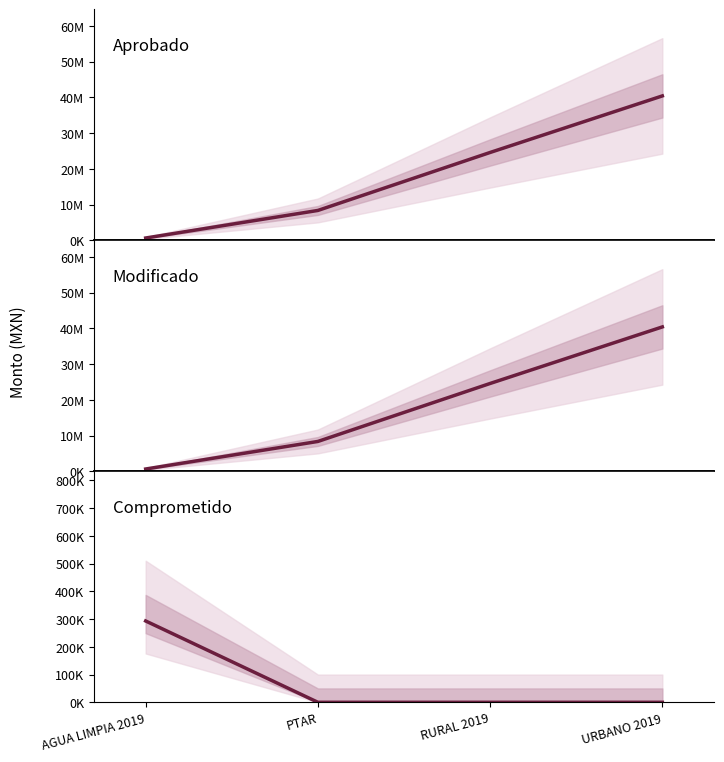

True or false: Modificado and Comprometido cross at least once.

False